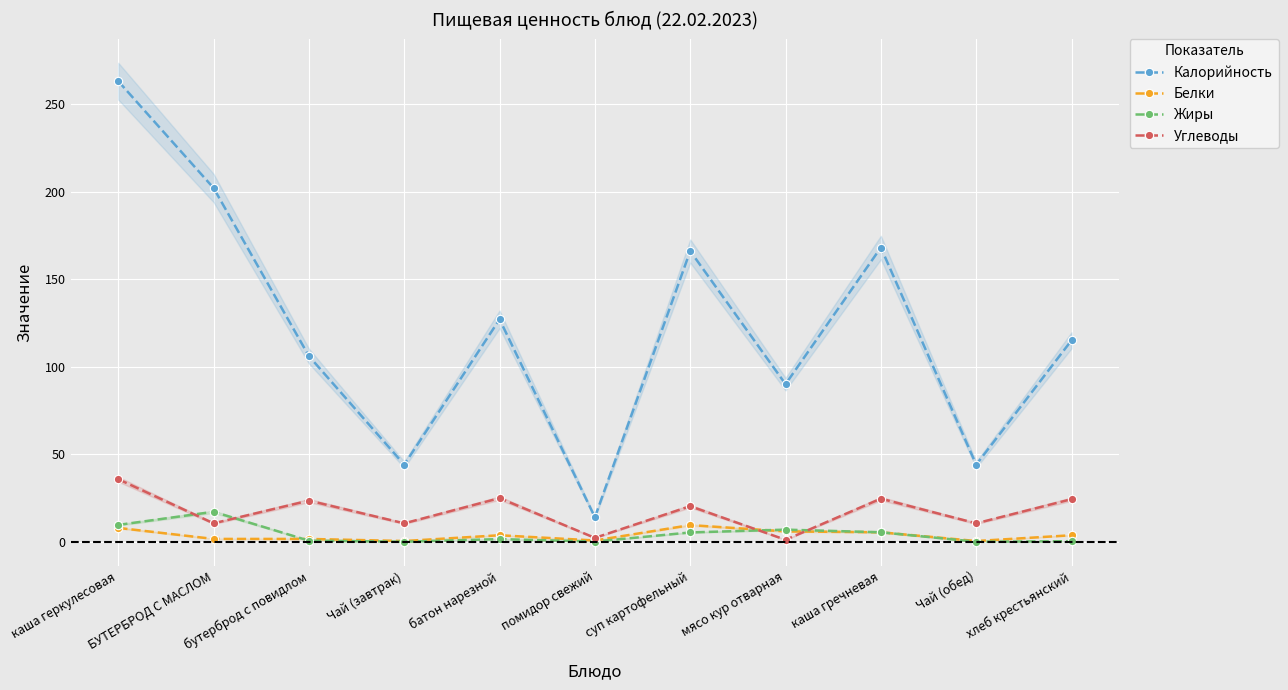

What is the greatest value displayed?

263.0